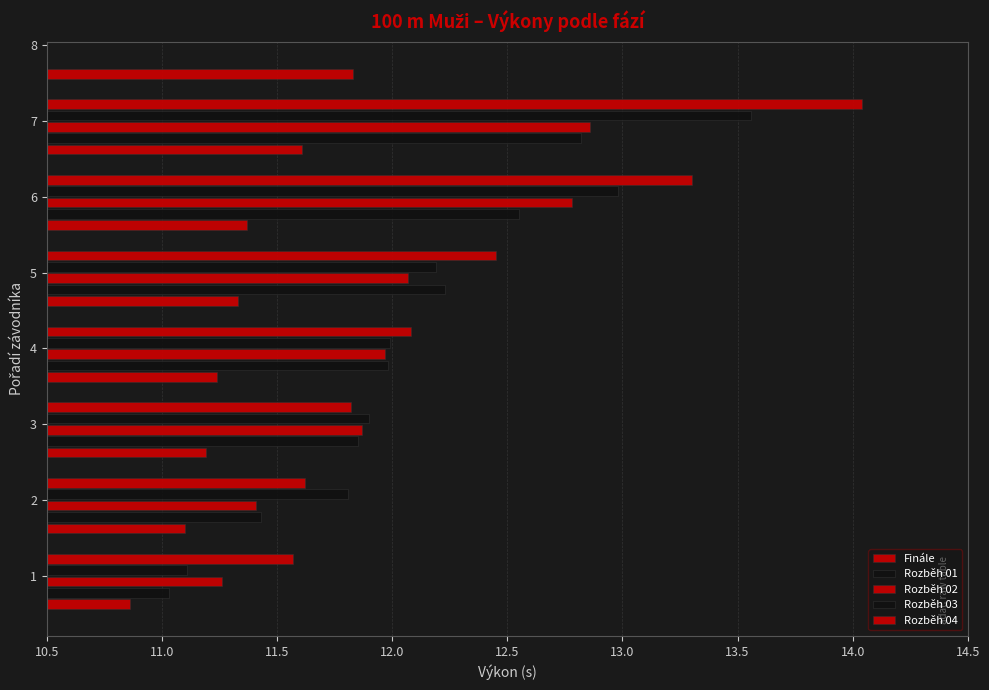

The value of Rozběh 02 at 5 is 8.3. True or false?

False